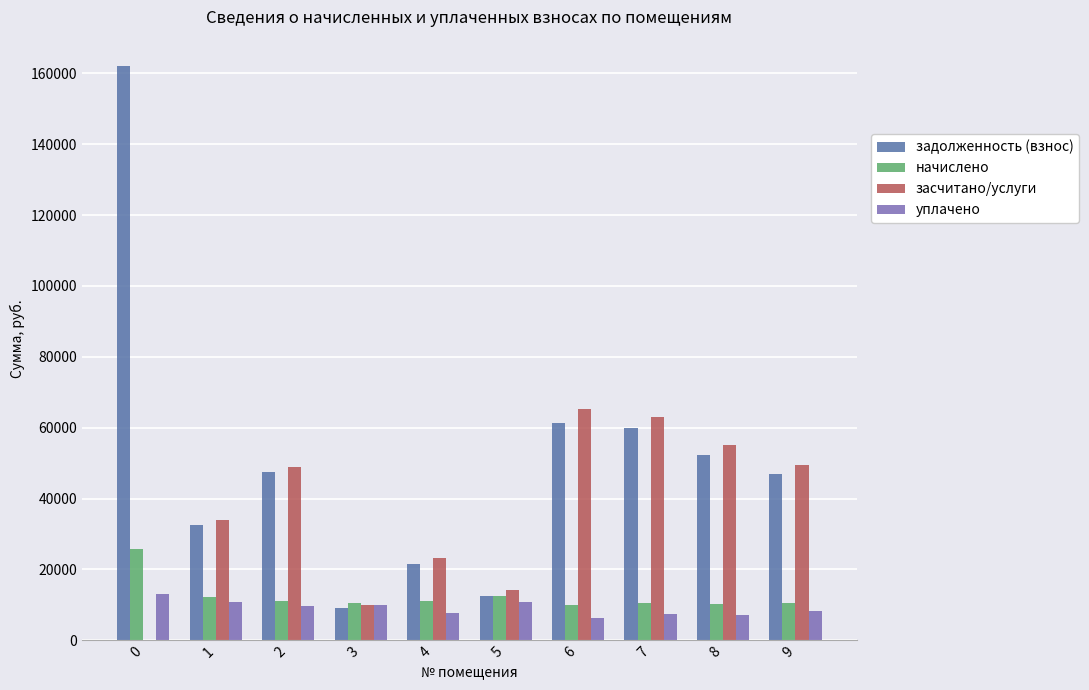

What is the maximum value shown in the chart?

162209.7